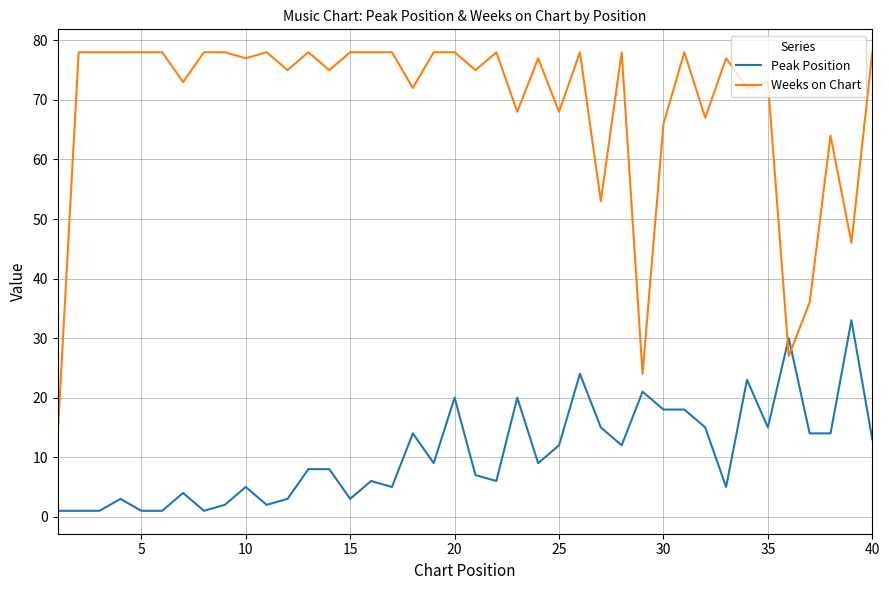

What is the difference between the maximum and minimum values in the Weeks on Chart series?

64